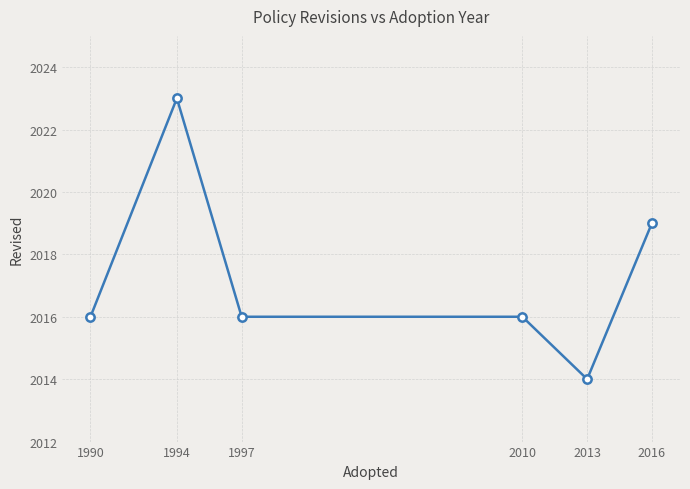

Does the chart display data point markers on the line(s)?

Yes